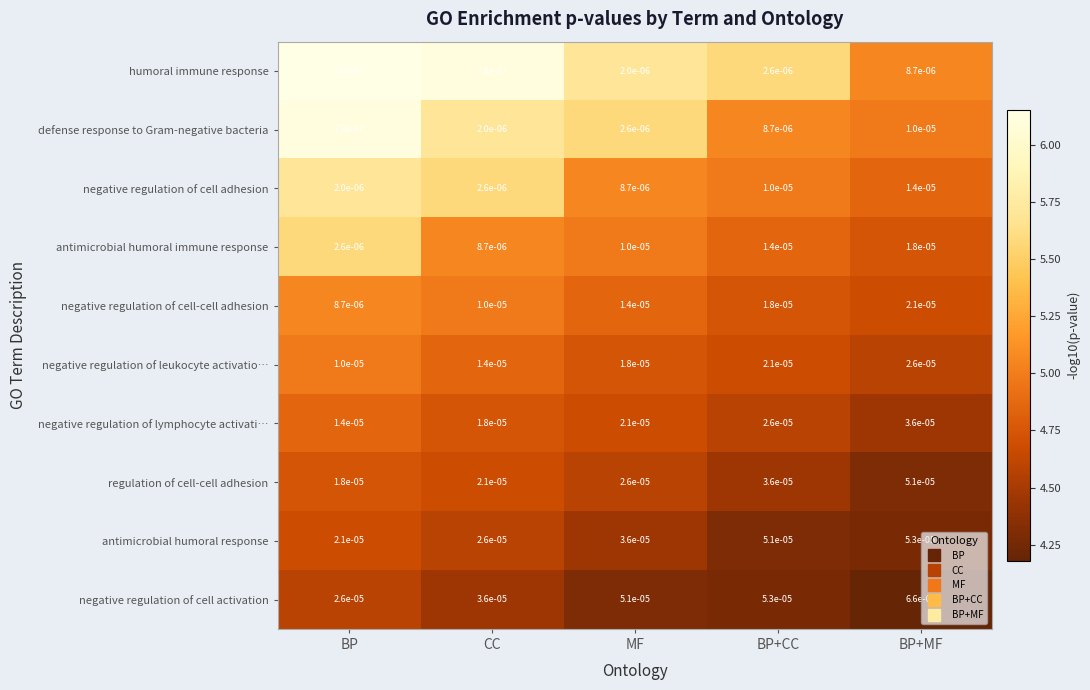

At which label does negative regulation of cell-cell adhesion reach its minimum?

BP